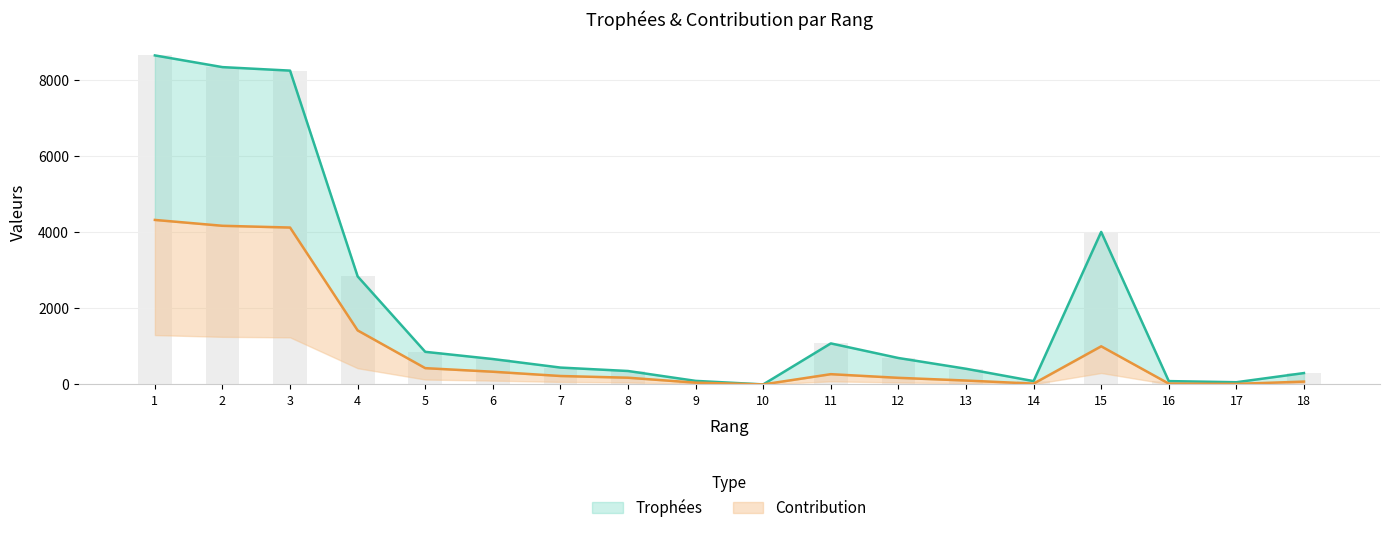

Is the value of Contribution at 11 greater than the value of Trophées at 13?

No